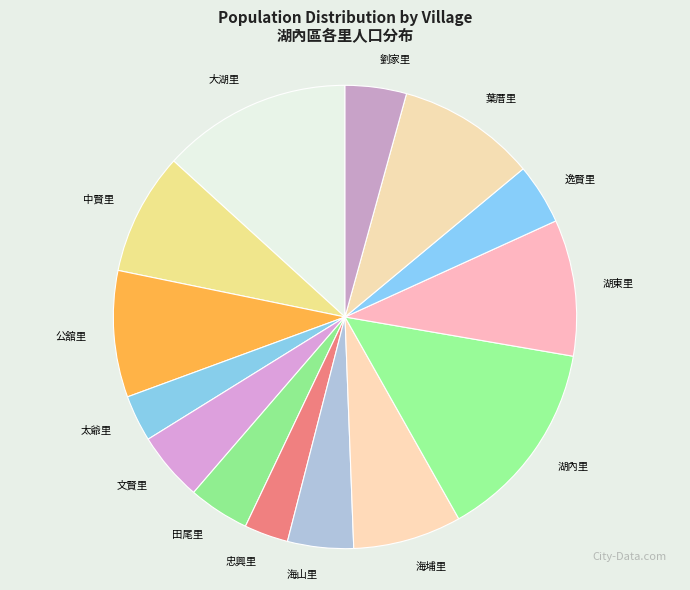

Is the sum of 太爺里 and 劉家里 greater than half?

No